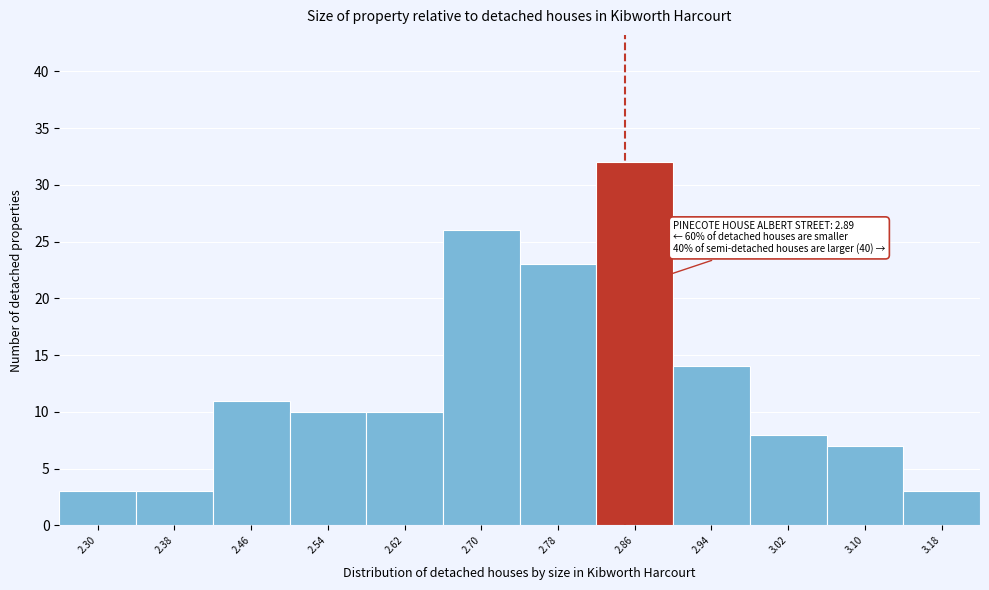

Reading left to right, transcribe all the data shown in this chart.

2.30=3	2.38=3	2.46=11	2.54=10	2.62=10	2.70=26	2.78=23	2.86=32	2.94=14	3.02=8	3.10=7	3.18=3